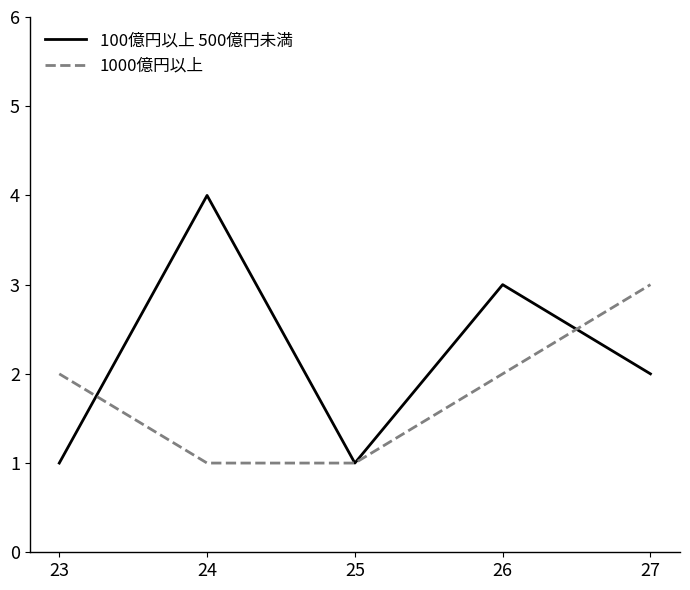

Which series has the largest range (max minus min)?

100億円以上 500億円未満